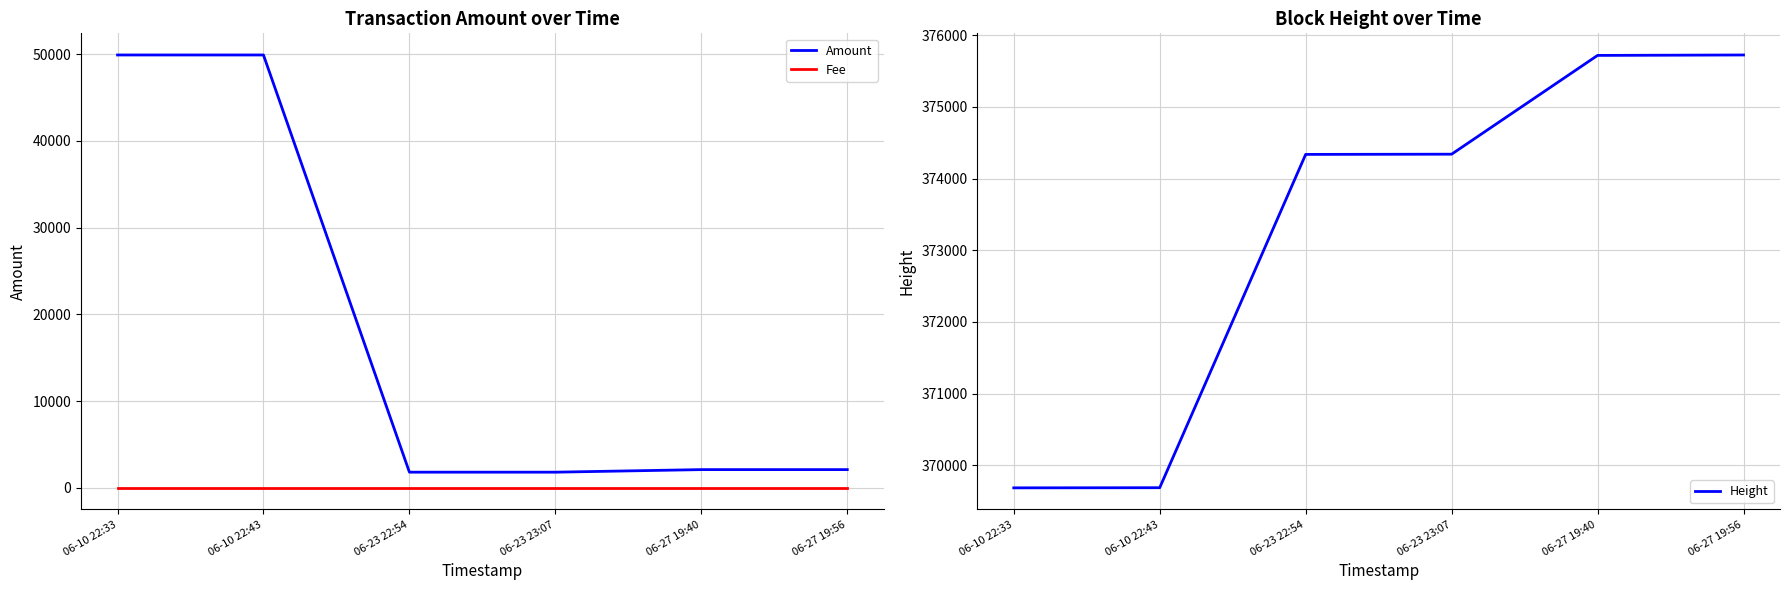

Which label corresponds to the smallest value in the chart?

06-10 22:33